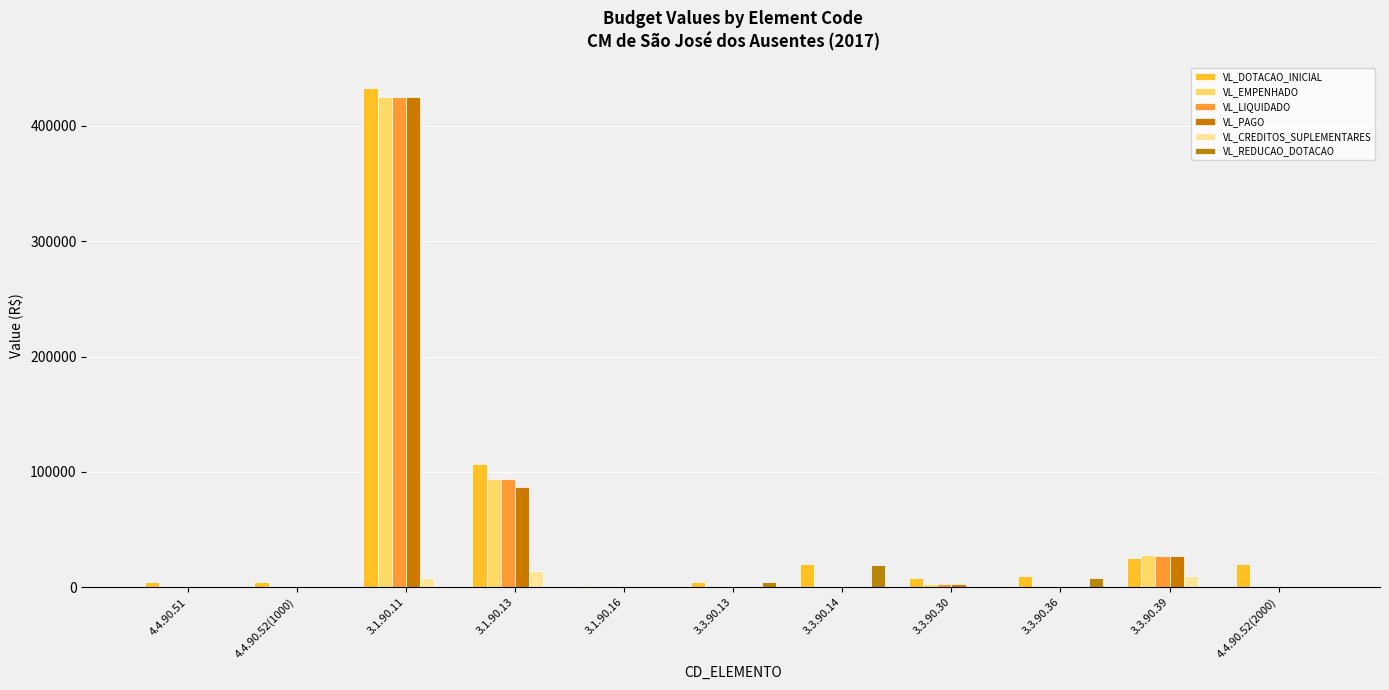

Does the chart contain stacked bars?

No